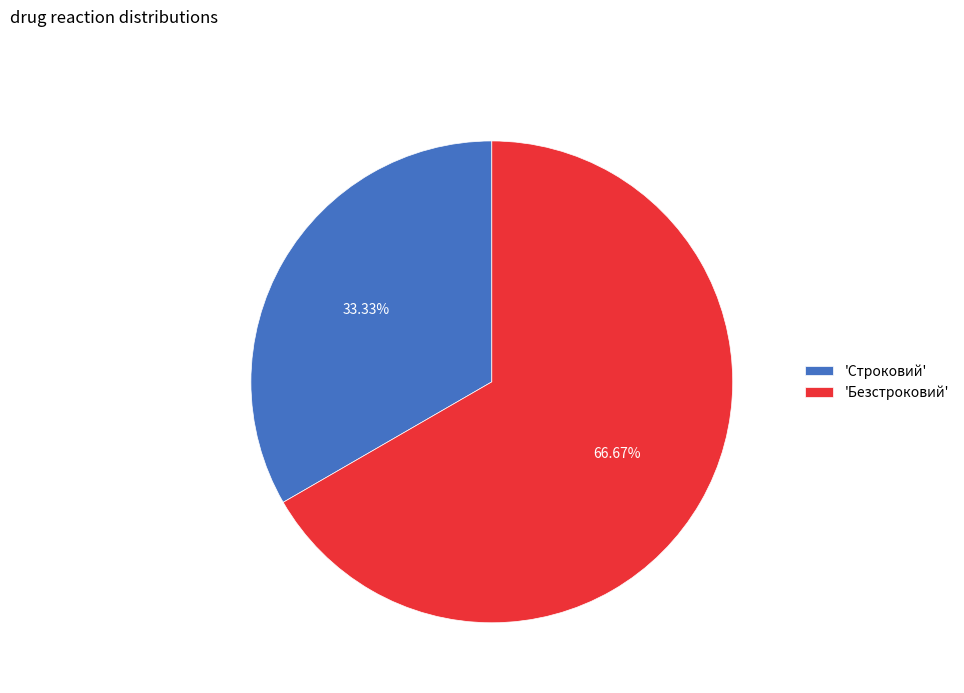

Rank the categories by value from lowest to highest.

'Строковий', 'Безстроковий'